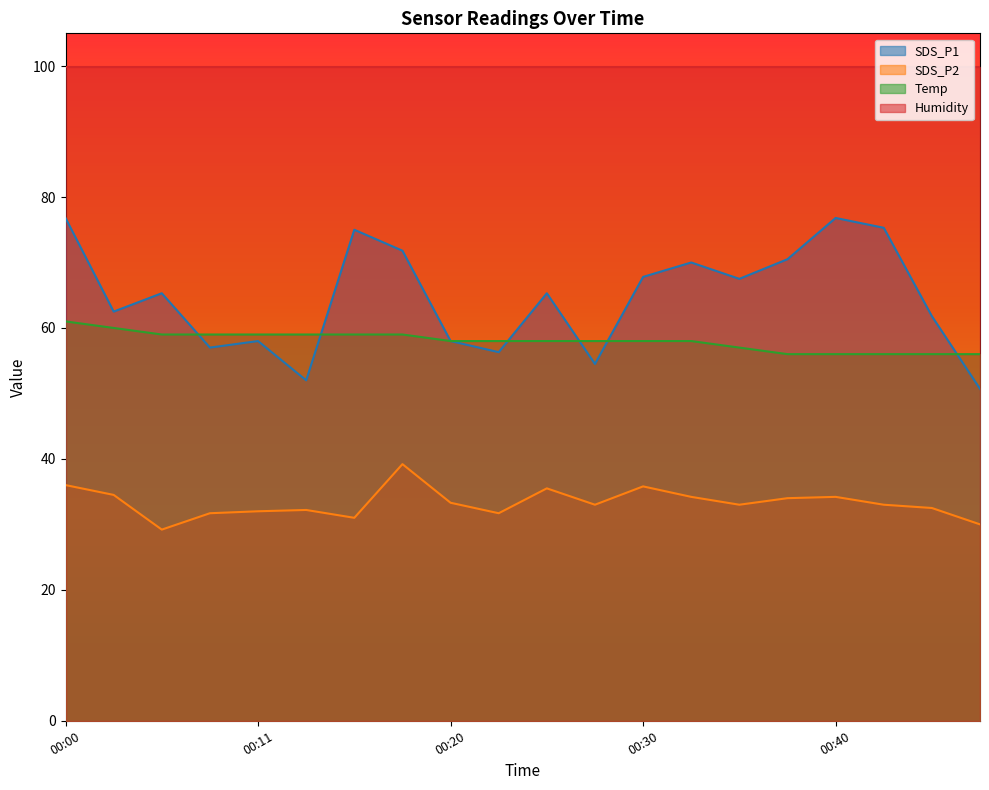

How many categories are shown in the chart?

20